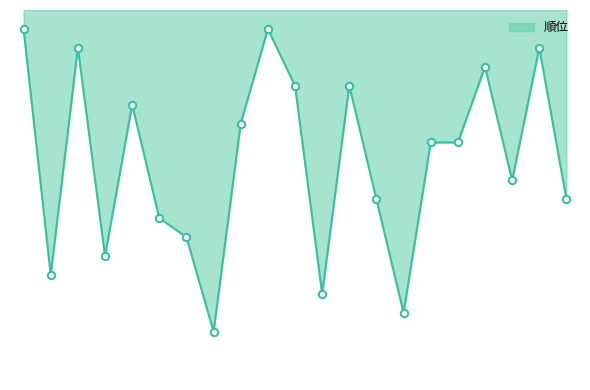

Does the chart have visible grid lines?

No